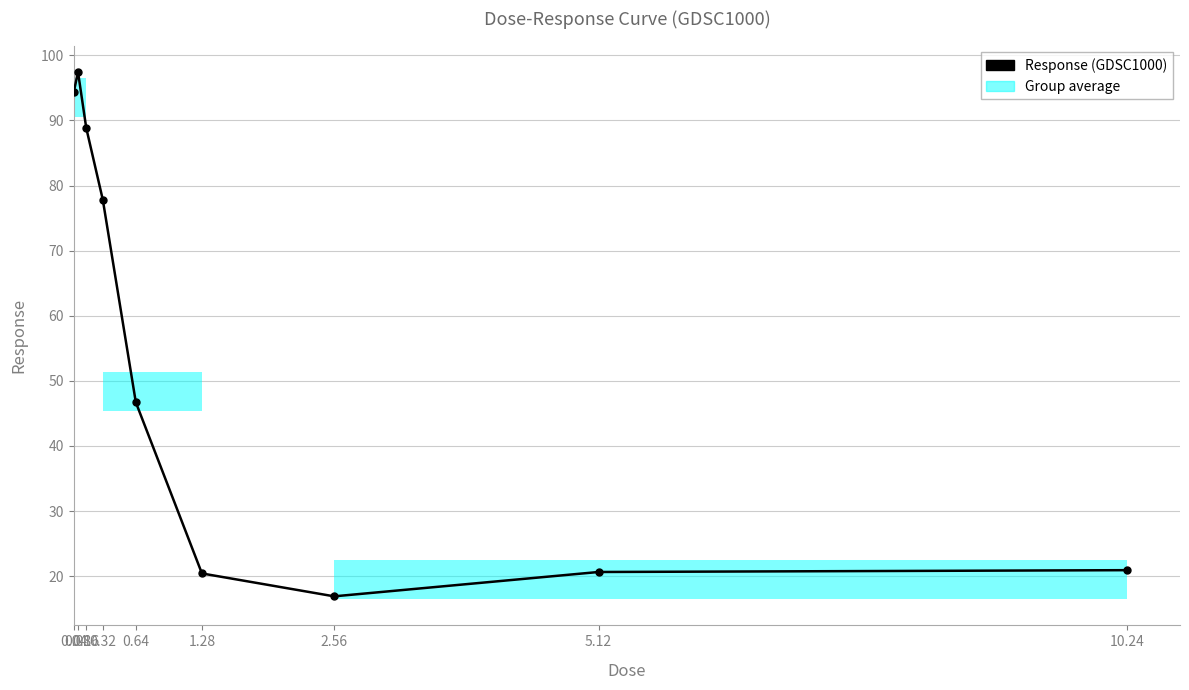

Reading right to left, transcribe all the data shown in this chart.

20.9	20.6	16.9	20.4	46.7	77.8	88.8	97.5	94.4